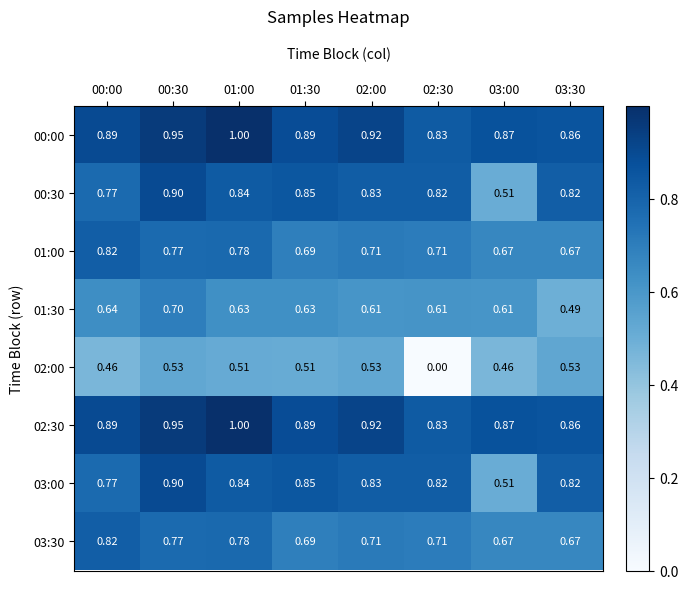

Is the value of 02:00 at 01:30 greater than the value of 00:30 at 00:30?

No